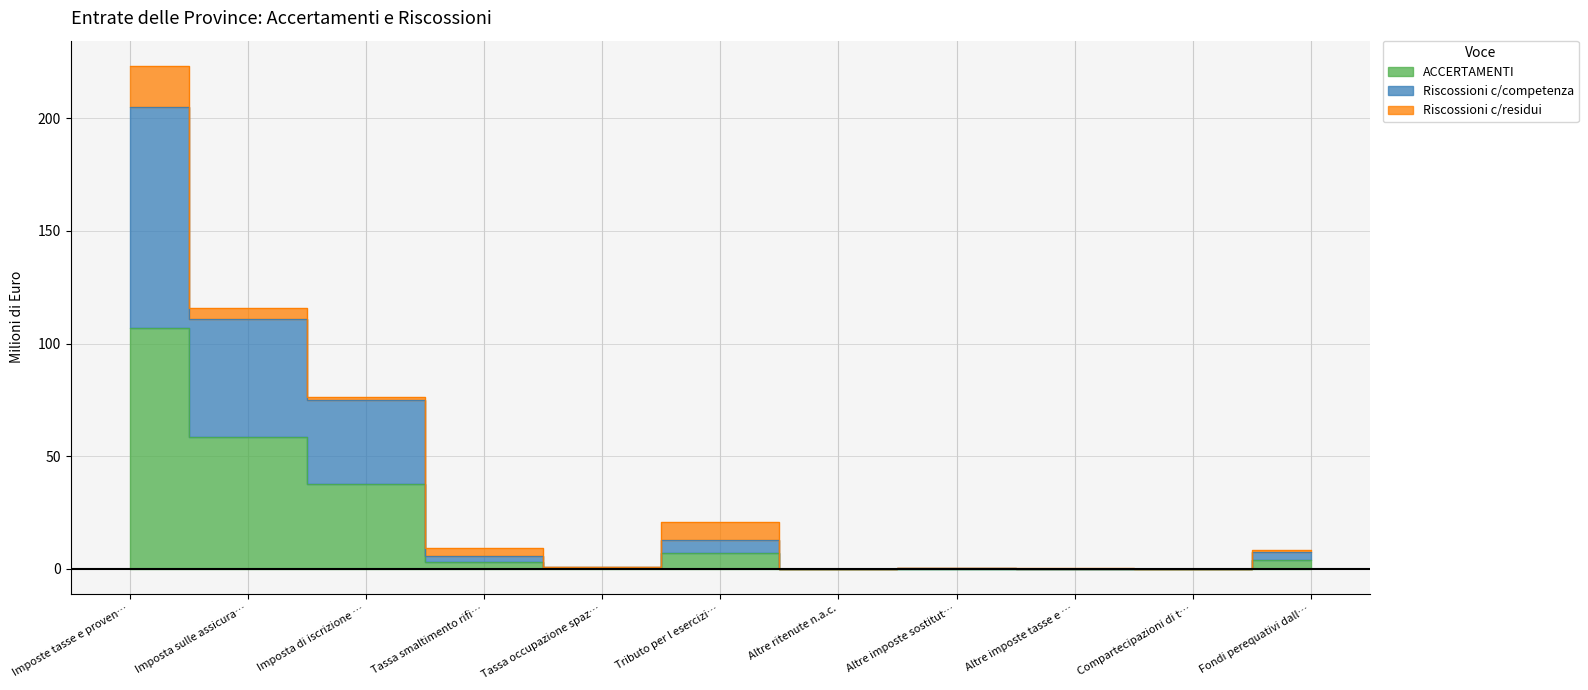

What is the difference between the highest and lowest values at Imposta sulle assicura…?

52.2